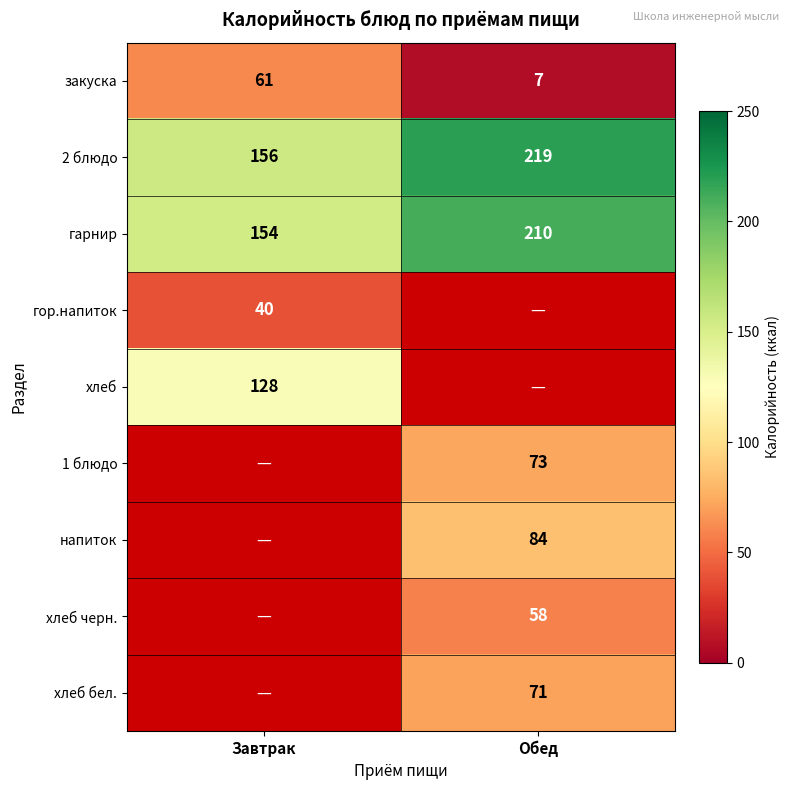

Between Завтрак and Обед, which is larger?

Завтрак